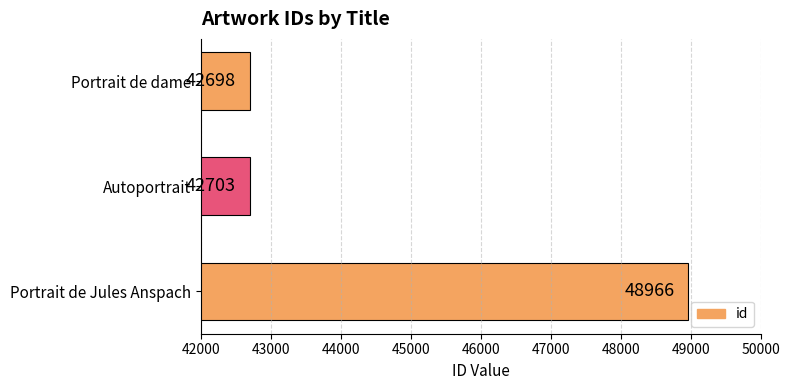

Does the chart contain stacked bars?

No